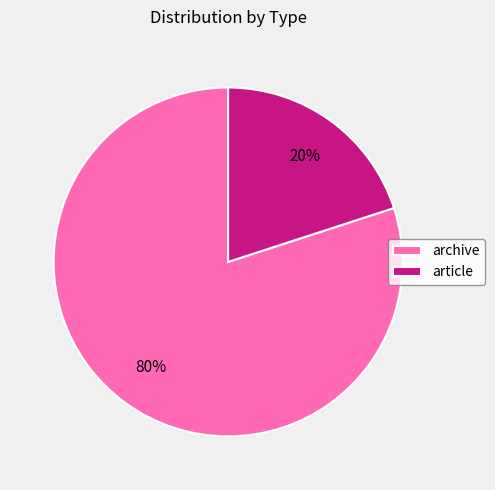

Is the sum of archive and article greater than half?

Yes